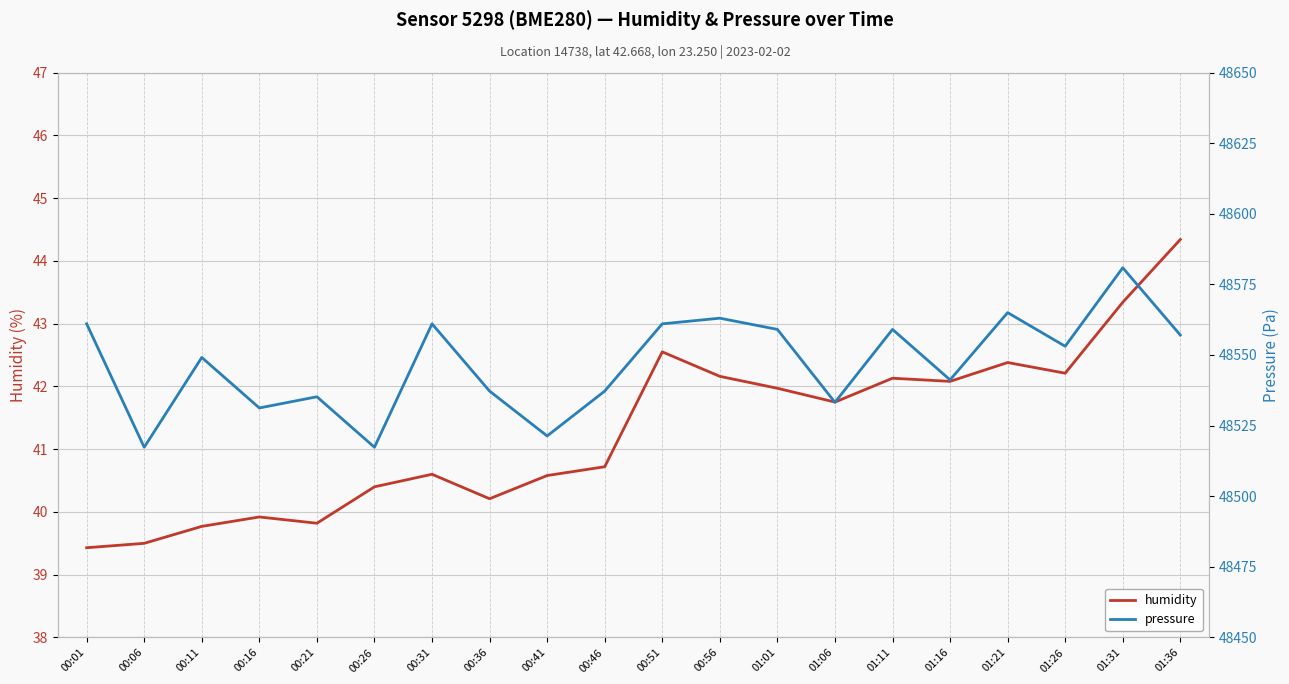

At which label does humidity first exceed 41?

00:51